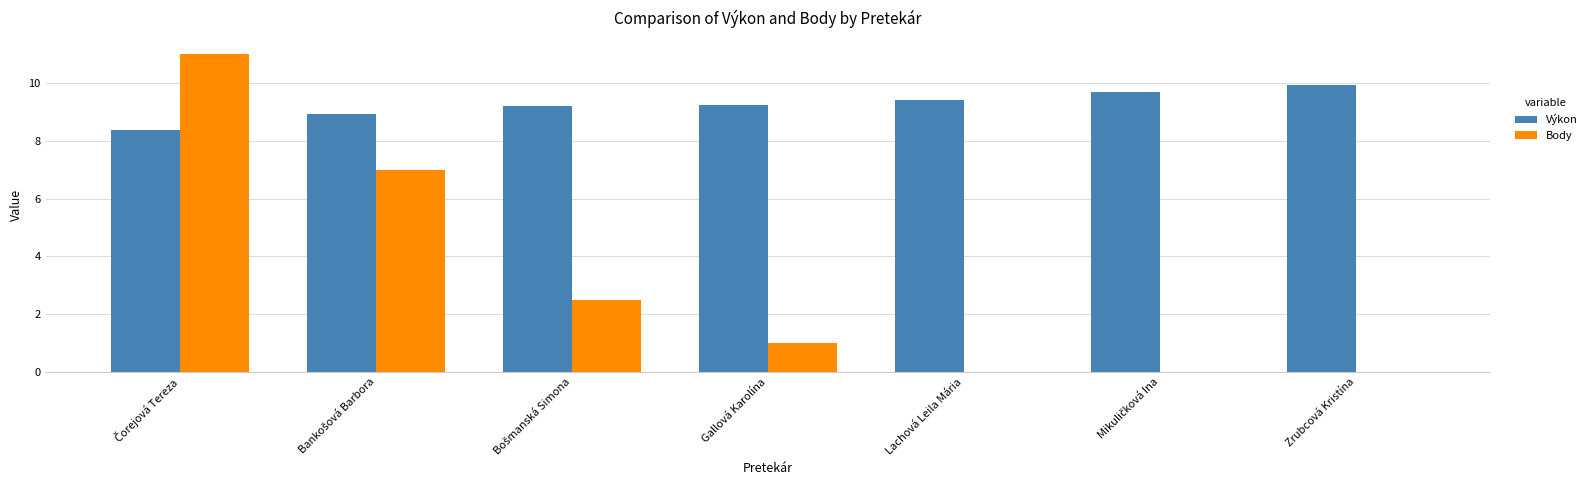

The value of Body at Lachová Leila Mária is 0.0. True or false?

True